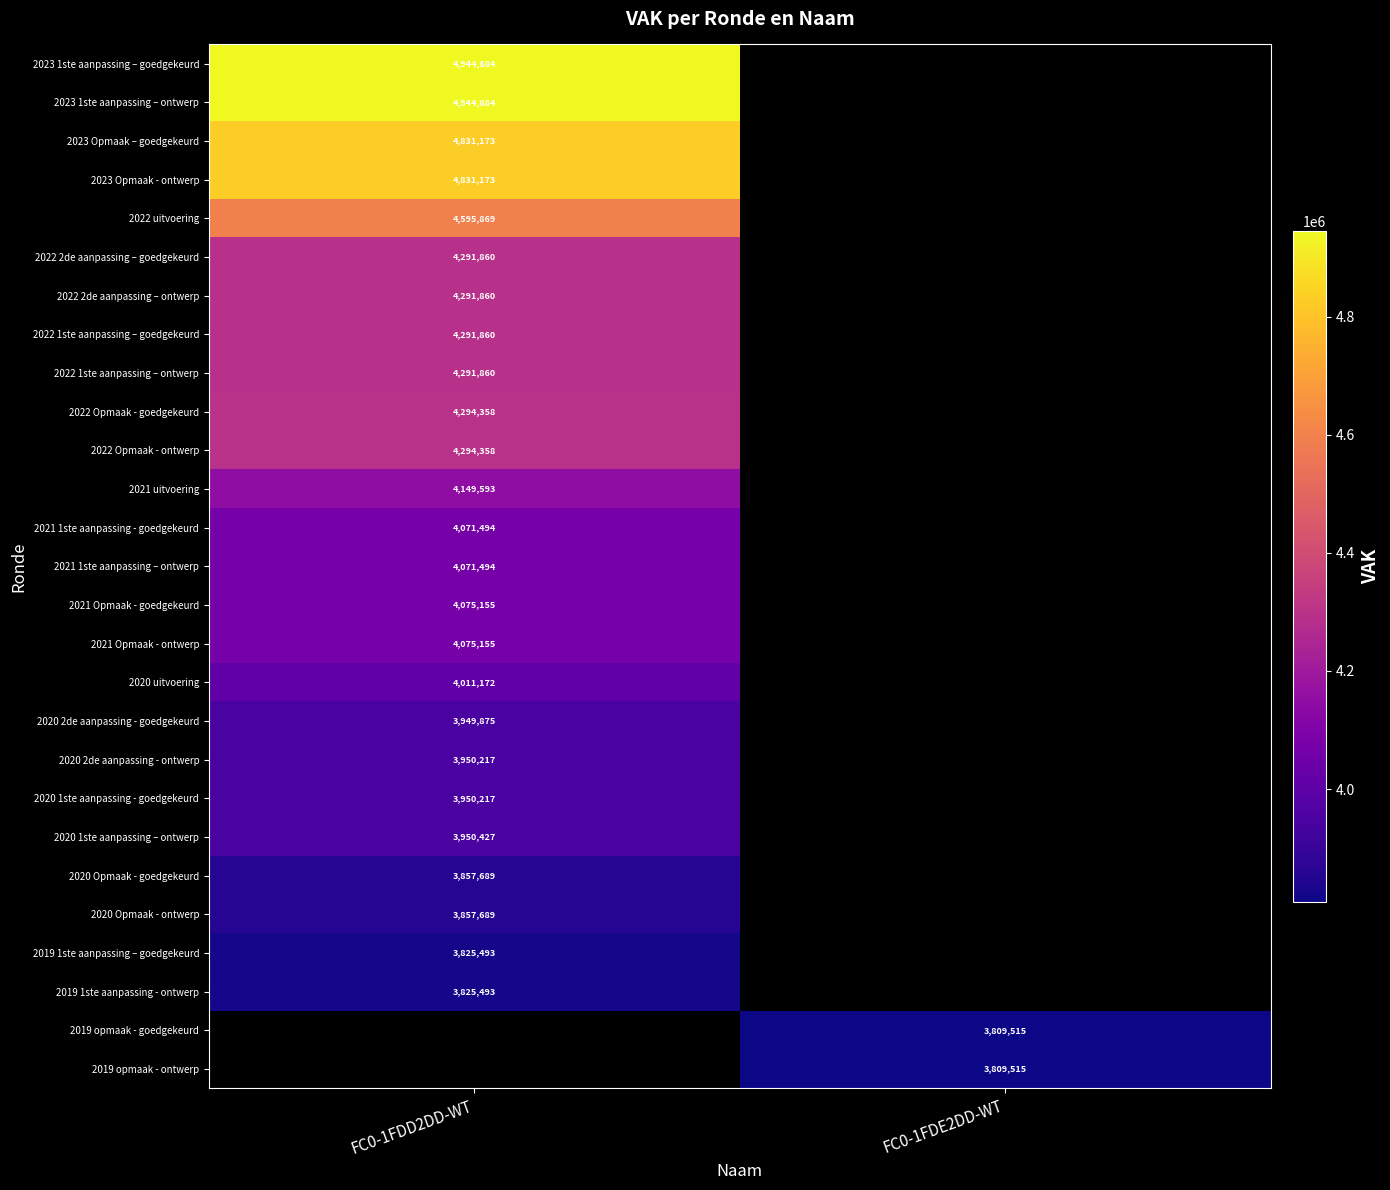

How many data points does each series have?

2